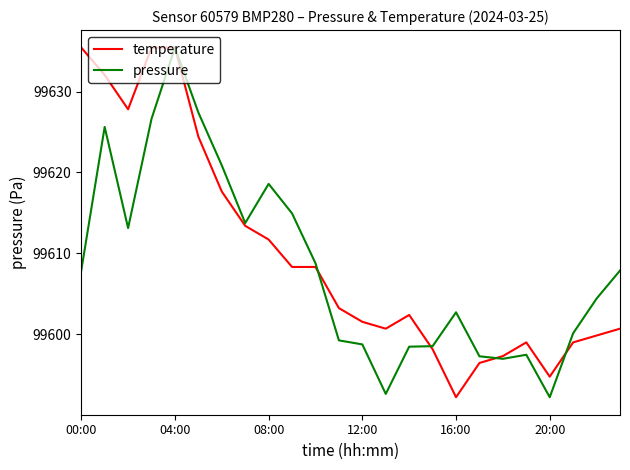

What is the highest value of the temperature series?

99635.4